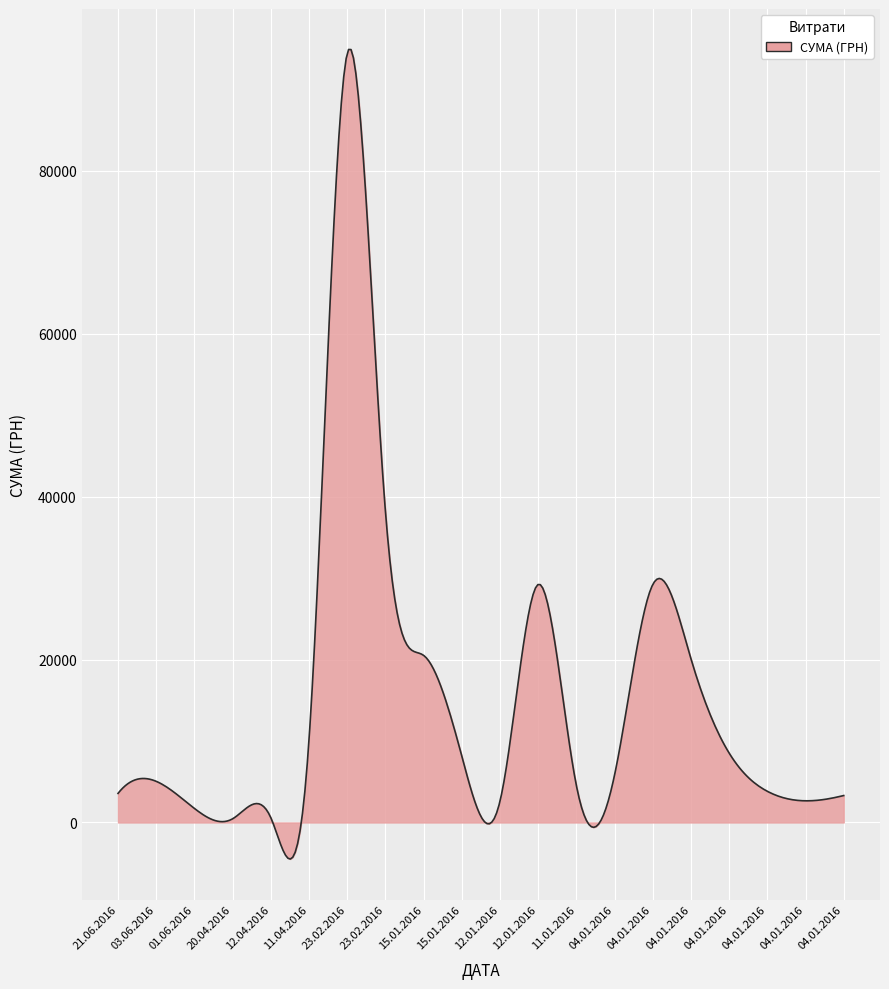

What is the smallest value displayed?

-4492.1